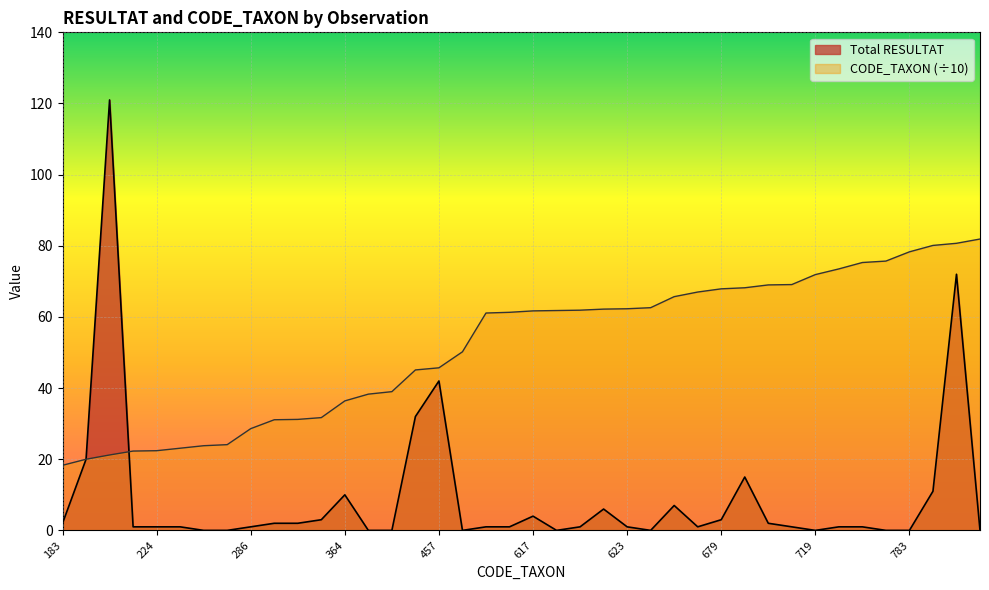

Where is CODE_TAXON nearest to the value 50?

502